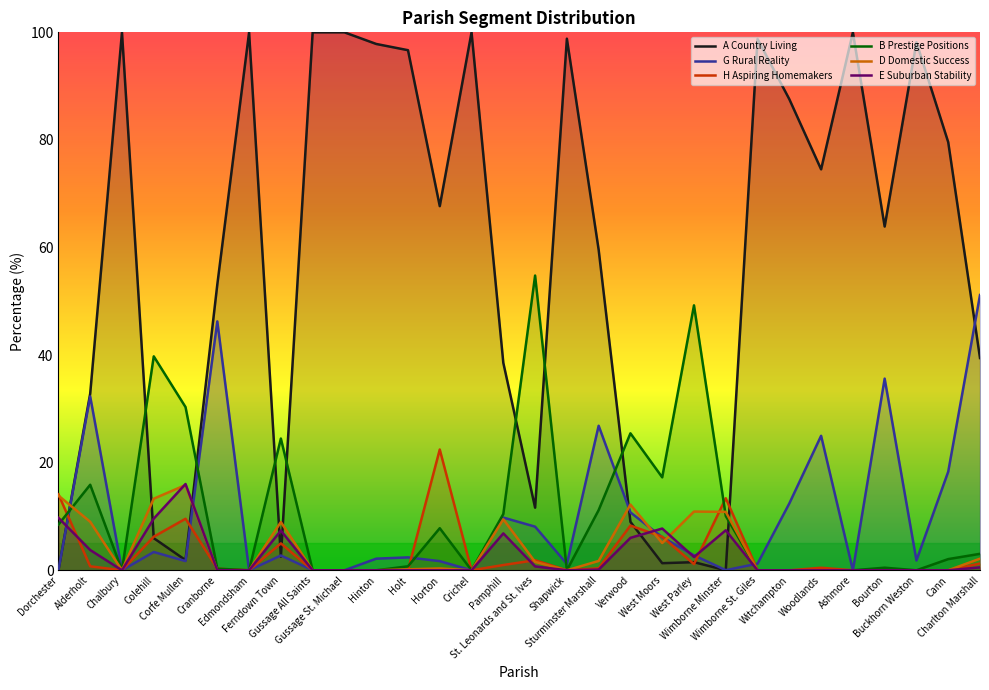

The H Aspiring Homemakers series shows 5.3 at Verwood. True or false?

False